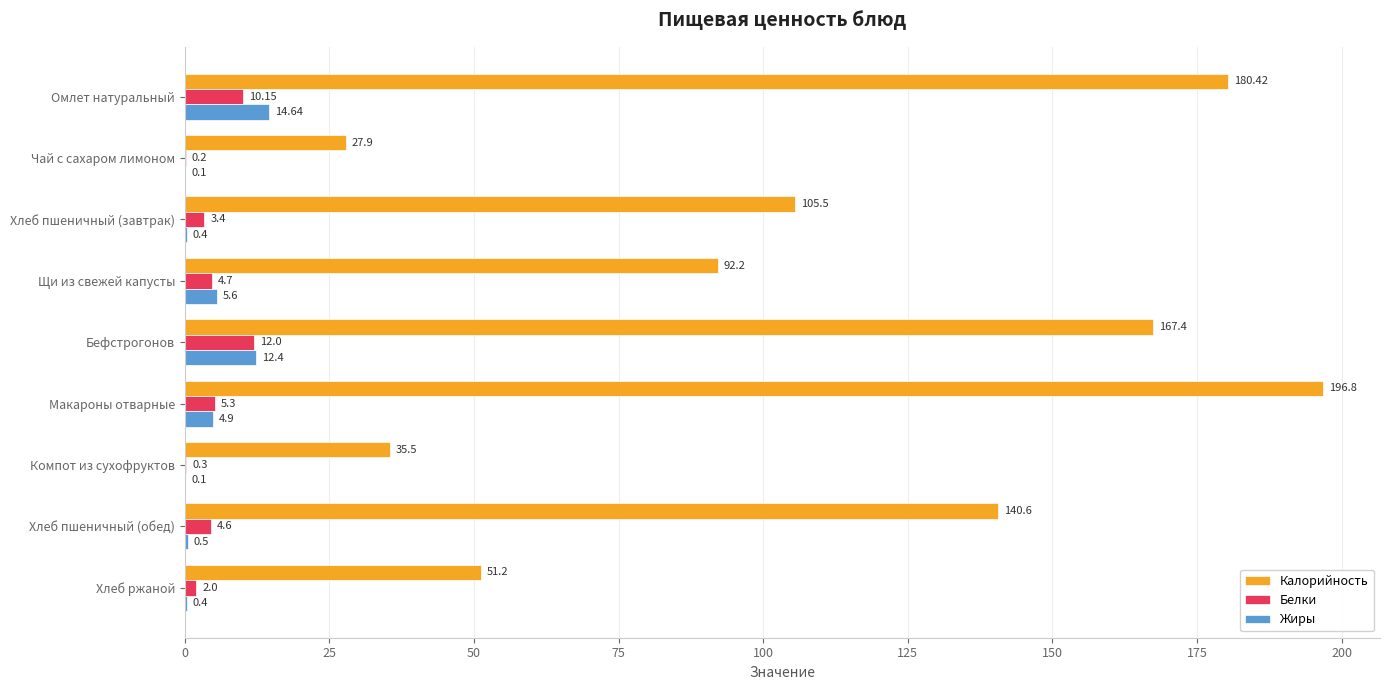

At which category does the chart reach its peak across all series?

Макароны отварные